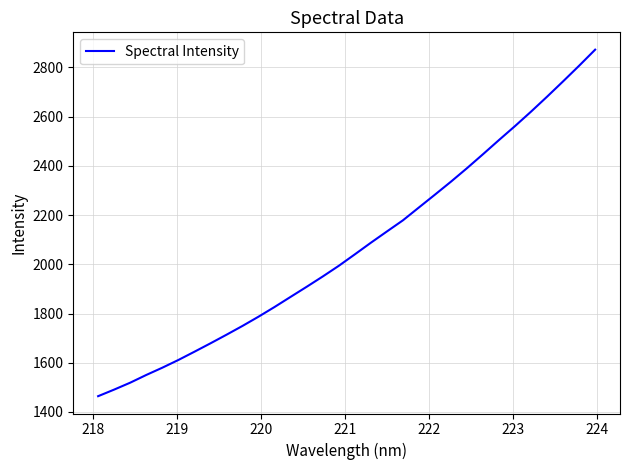

What is the greatest value displayed?

2871.9